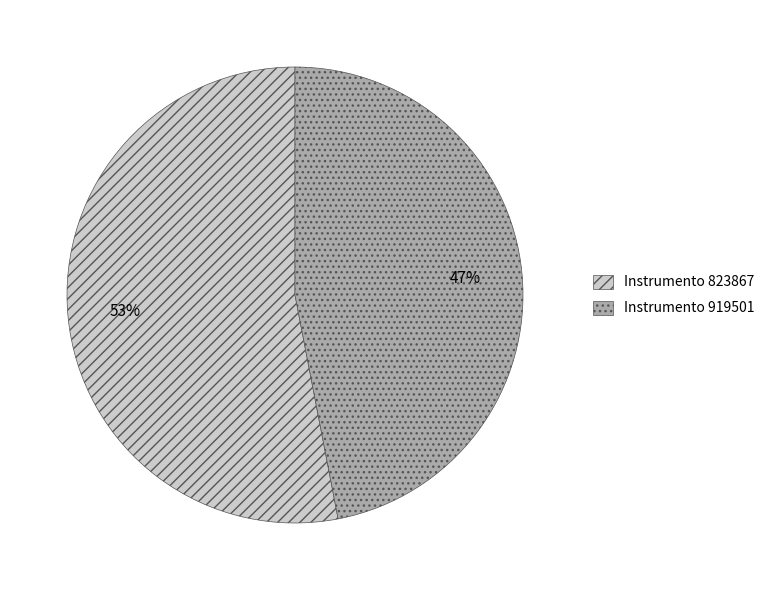

Does any single category account for the majority?

Yes